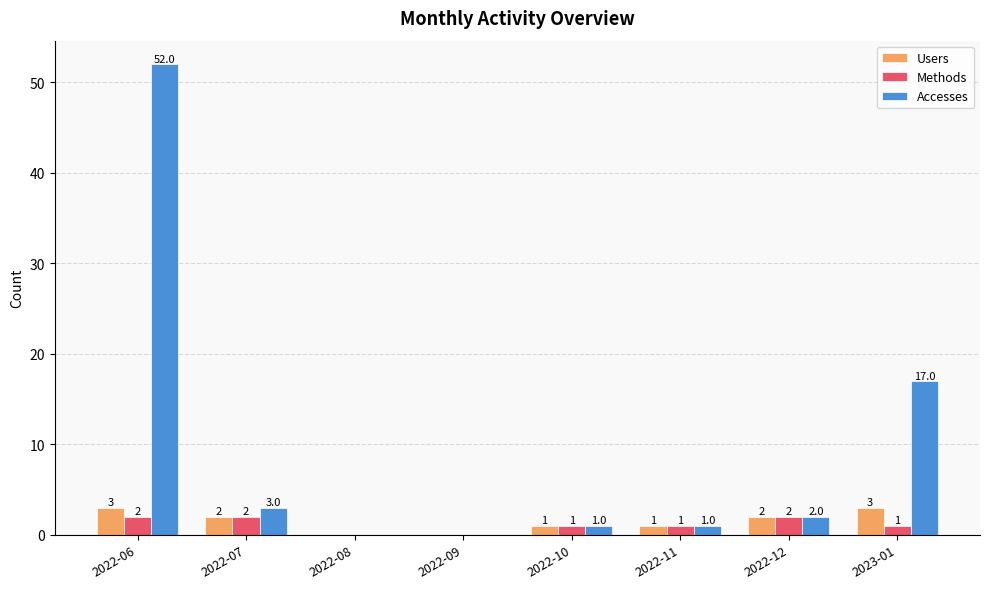

Between 2022-06 and 2022-07, which series saw the biggest shift?

Accesses